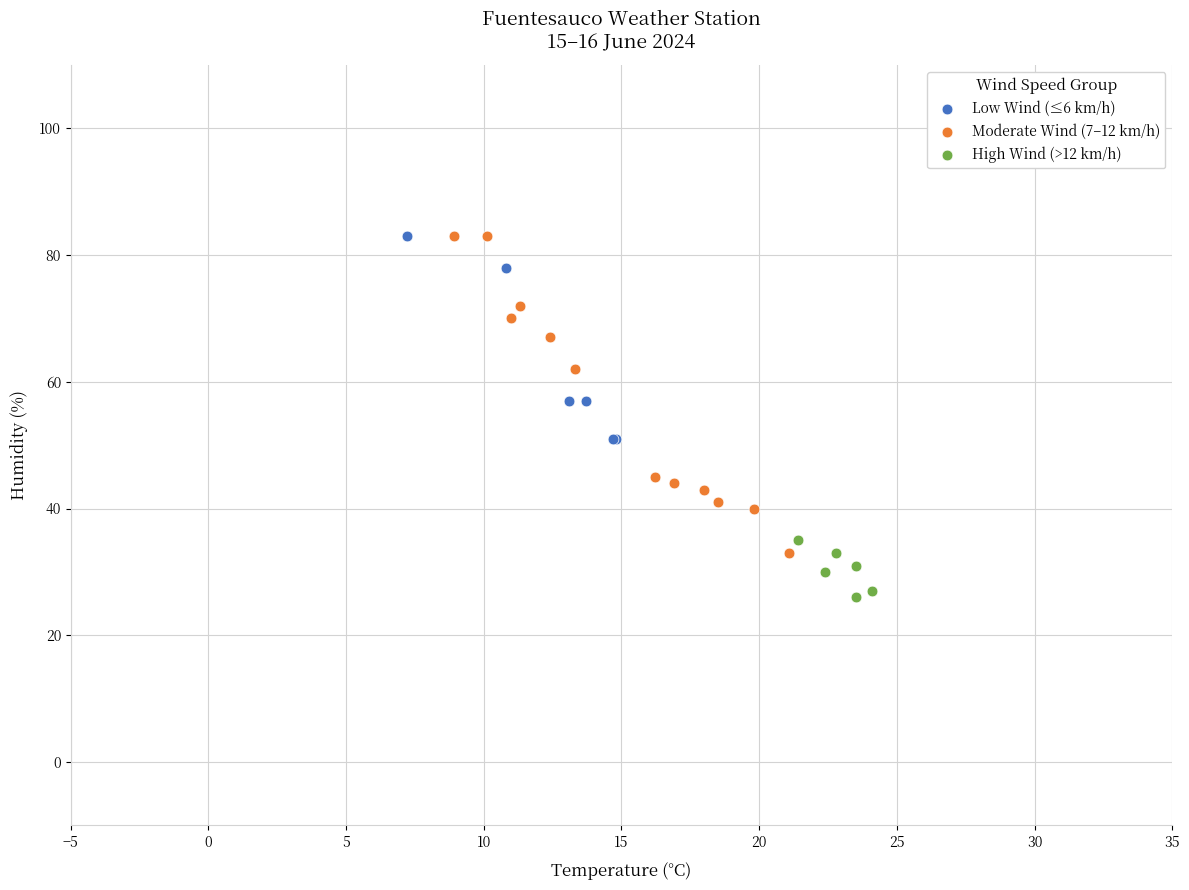

Which series contains the lowest Y value?

High Wind (>12 km/h)